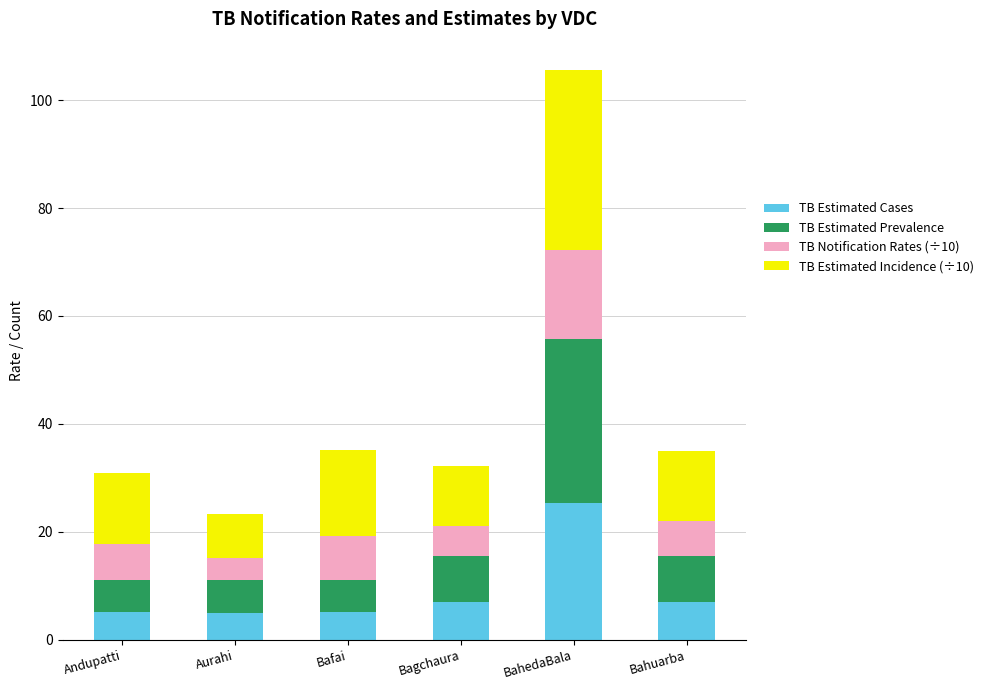

What is the total value across all series at Bahuarba?

34.9